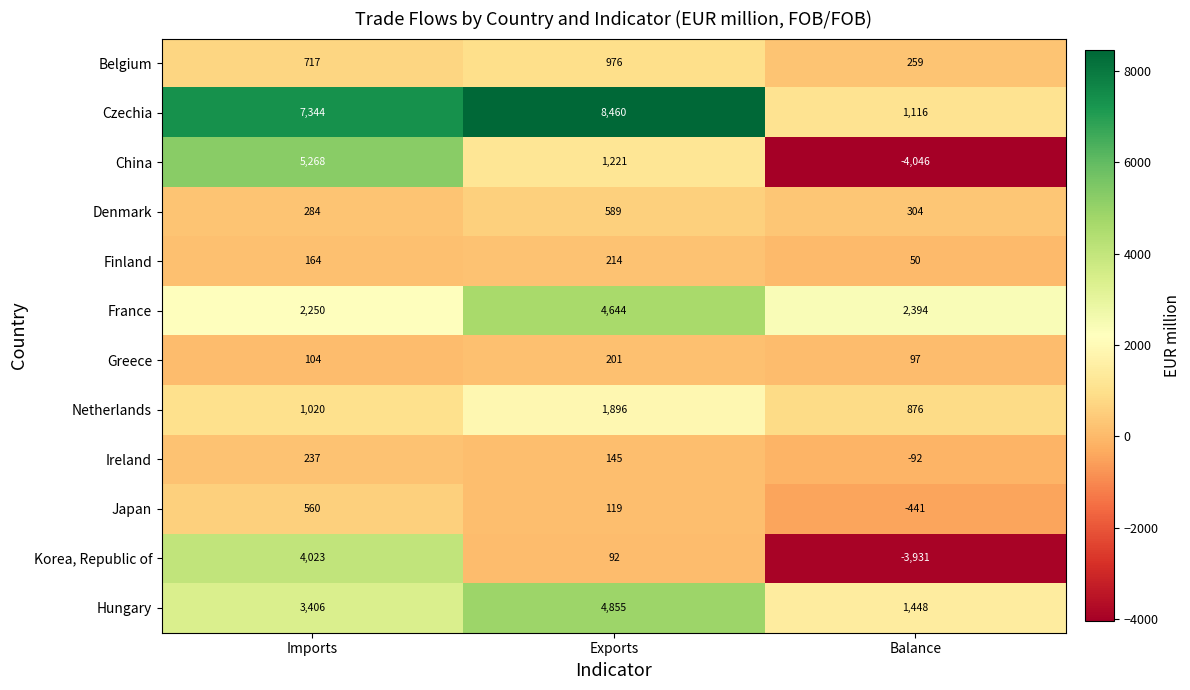

Which category has the highest value across all series?

Exports